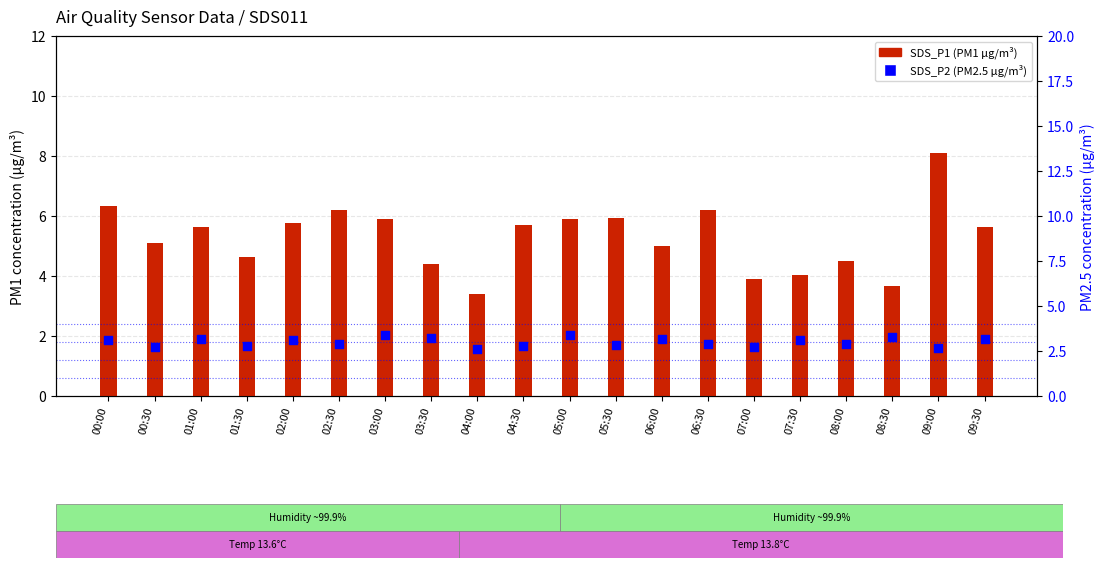

What is the total value across all series at 05:00?

9.3